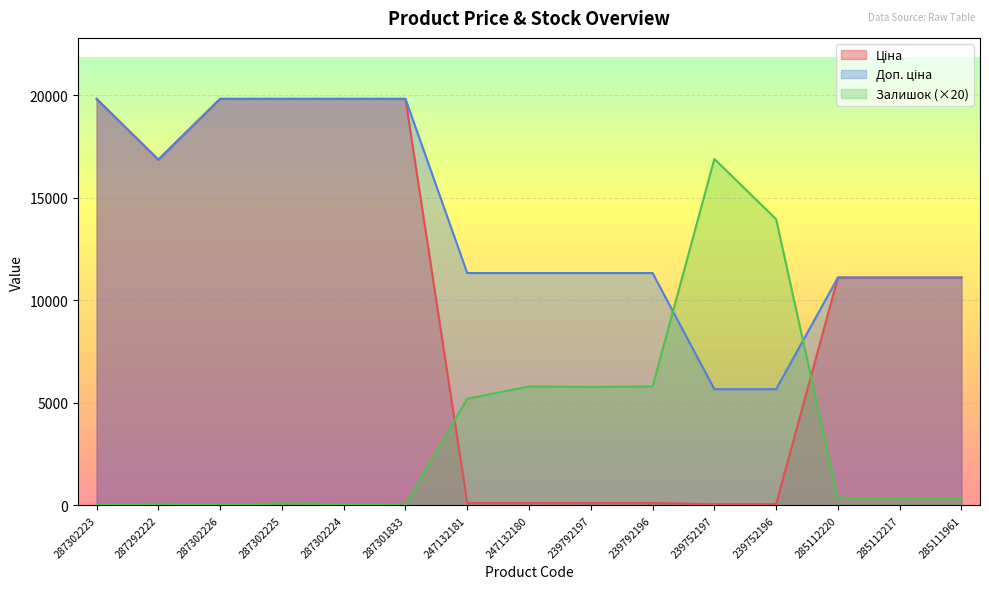

Which category has the highest value in the Доп. ціна series?

287302223